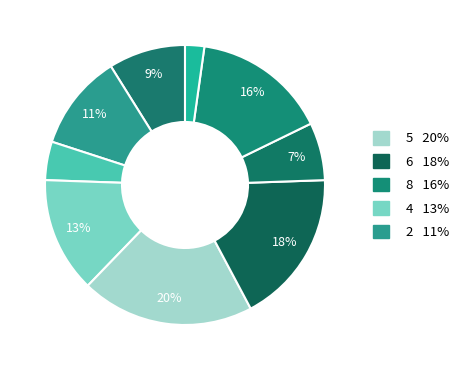

How many slices are in this pie chart?

9